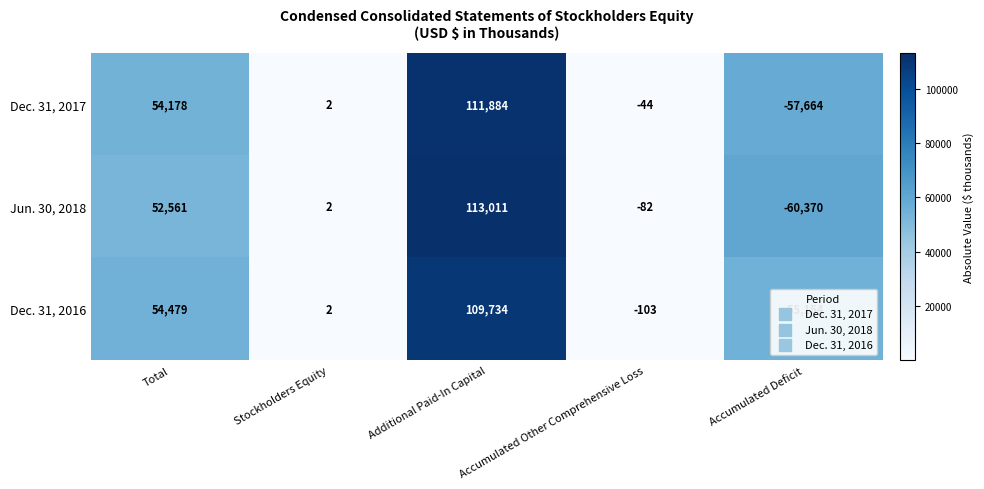

What is the total value across all series at Accumulated Other Comprehensive Loss?

-229